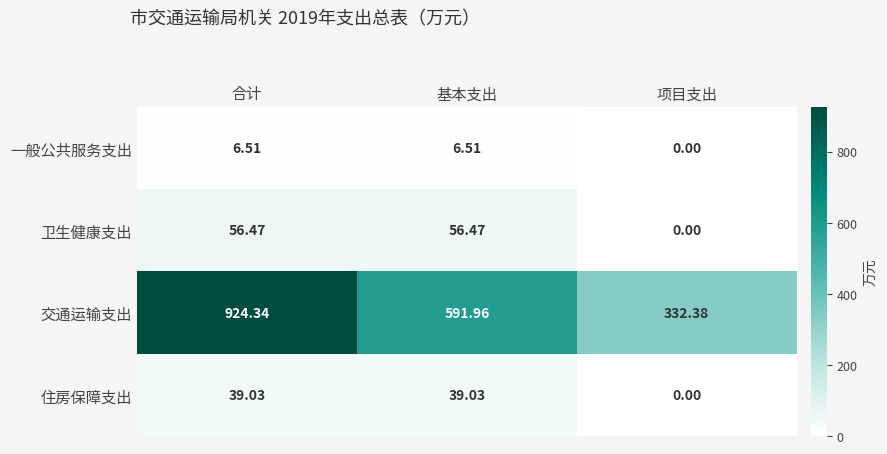

Between 基本支出 and 项目支出, which series saw the biggest shift?

交通运输支出